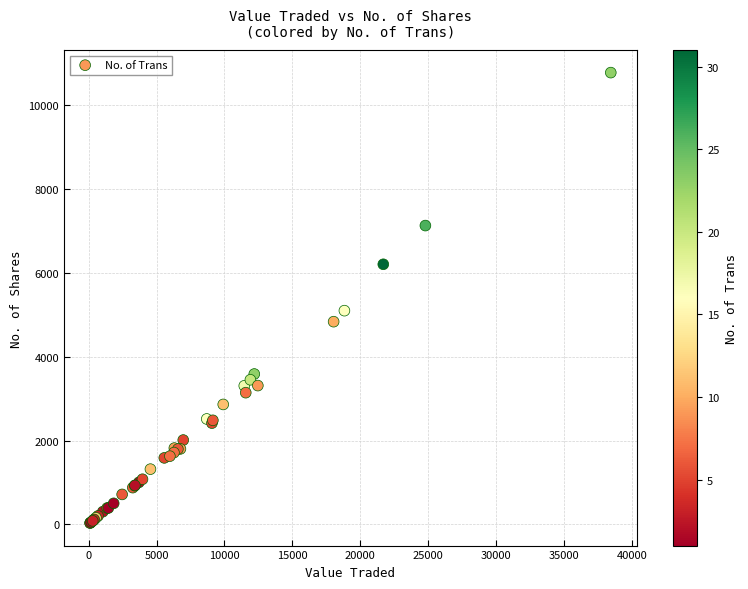

What Y value in the scatter plot is closest to 5406?

5100